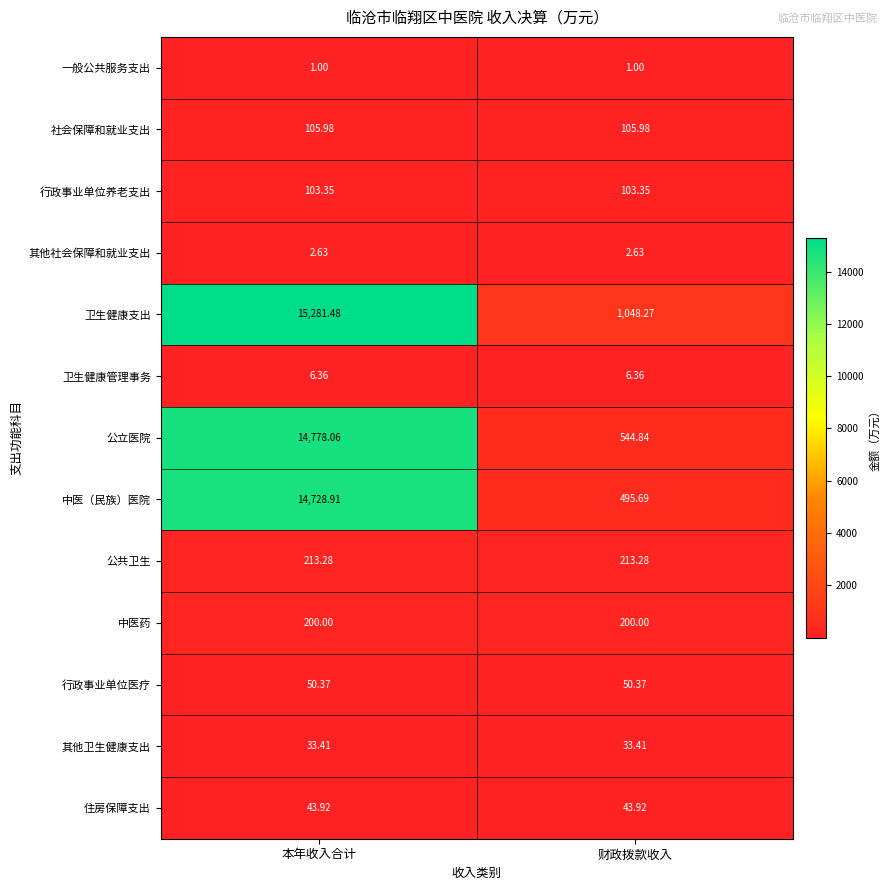

At 本年收入合计, list the series in order from largest to smallest.

卫生健康支出, 公立医院, 中医（民族）医院, 公共卫生, 中医药, 社会保障和就业支出, 行政事业单位养老支出, 行政事业单位医疗, 住房保障支出, 其他卫生健康支出, 卫生健康管理事务, 其他社会保障和就业支出, 一般公共服务支出